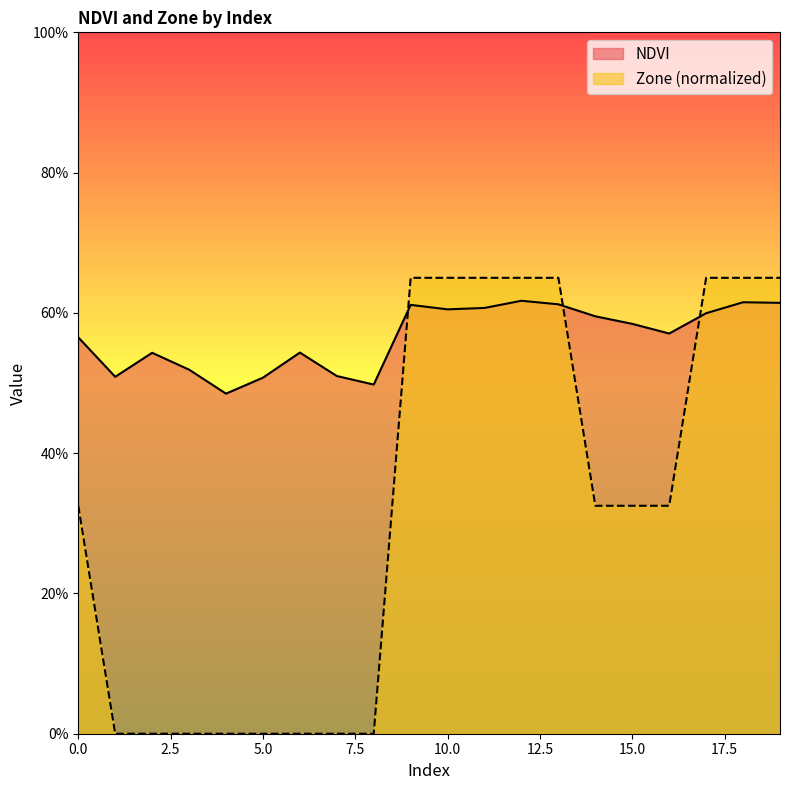

How many data points does each series have?

20